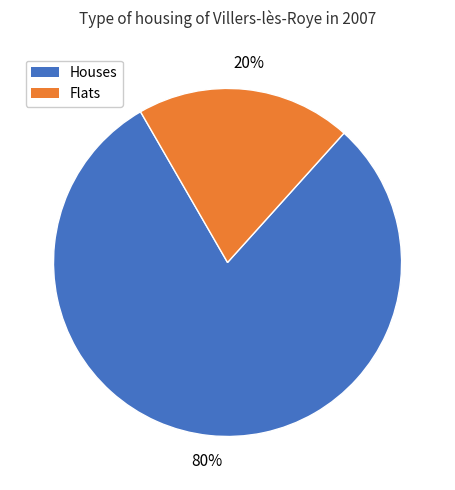

How many slices are in this pie chart?

2